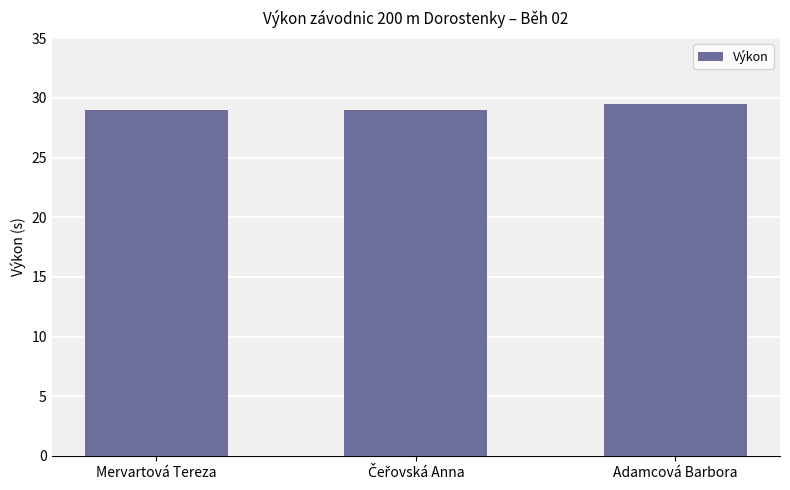

What value does the data have at Adamcová Barbora?

29.5